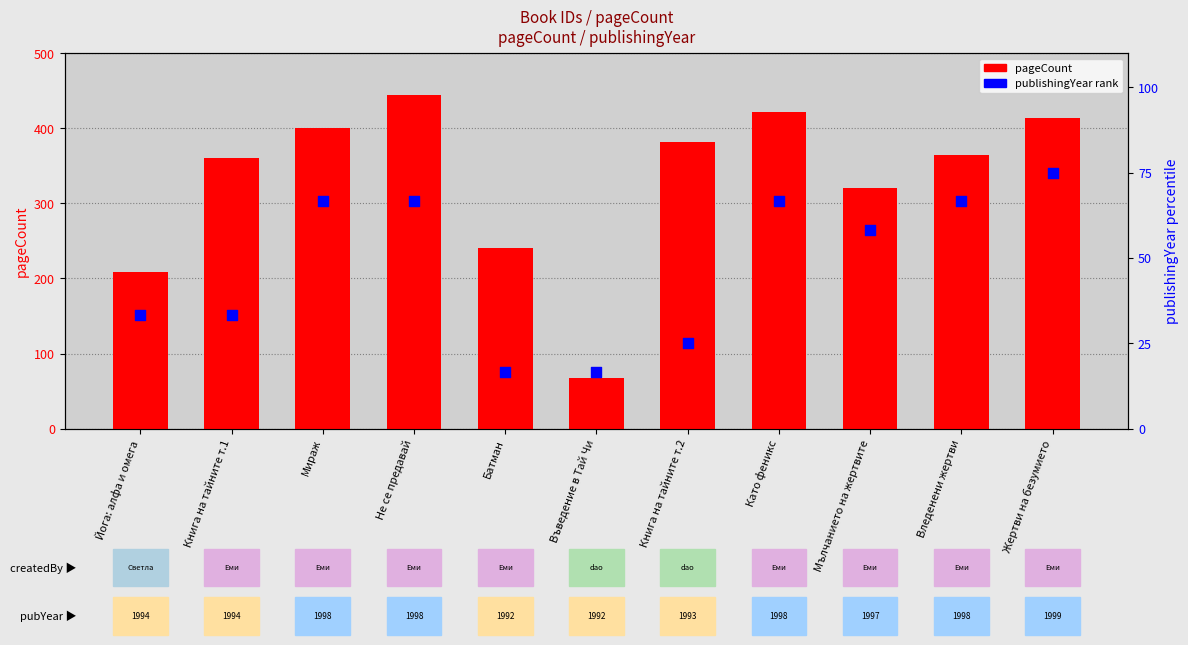

At how many categories does at least one series exceed 59?

11